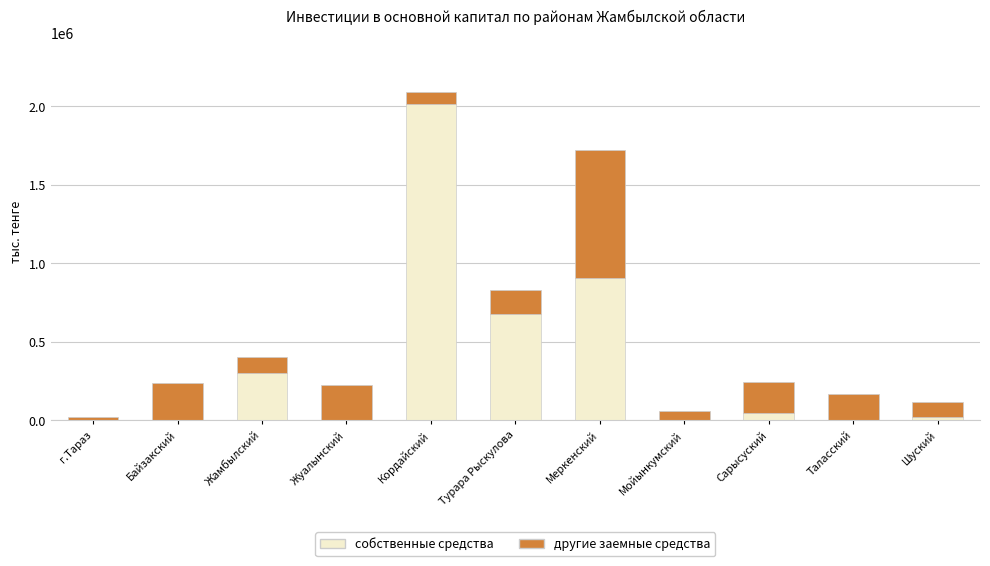

Is it true that собственные средства equals 177290 at Турара Рыскулова?

False